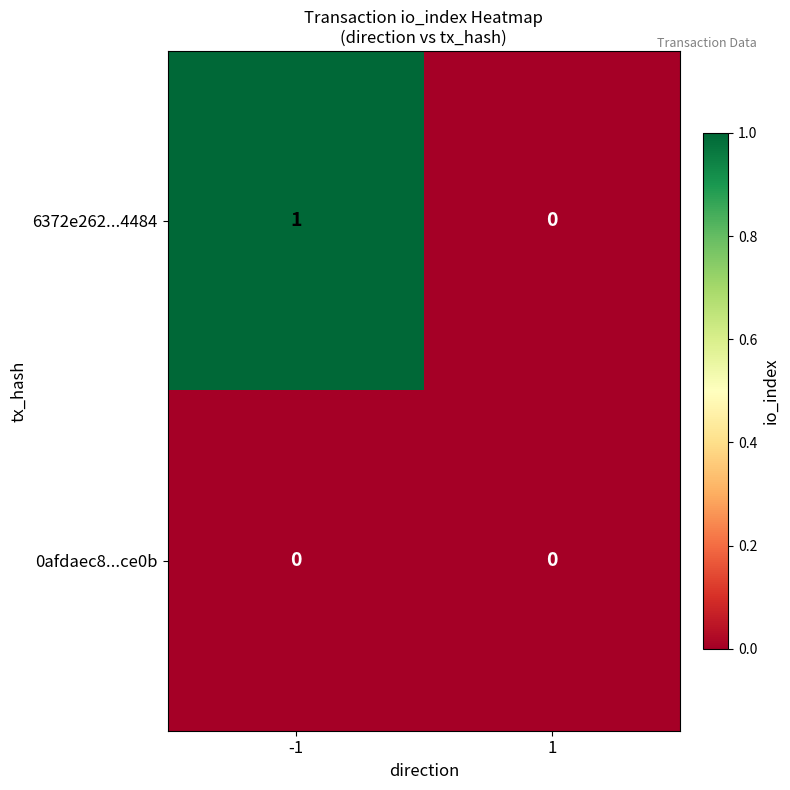

Is the value of 0afdaec8...ce0b at 1 greater than the value of 6372e262...4484 at -1?

No